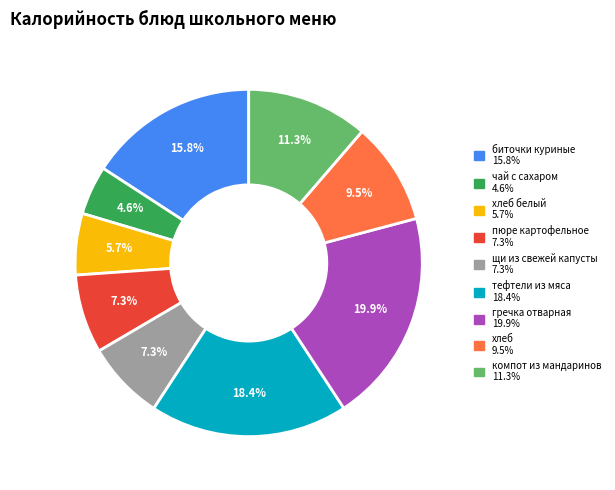

Is there a majority slice in this chart?

No